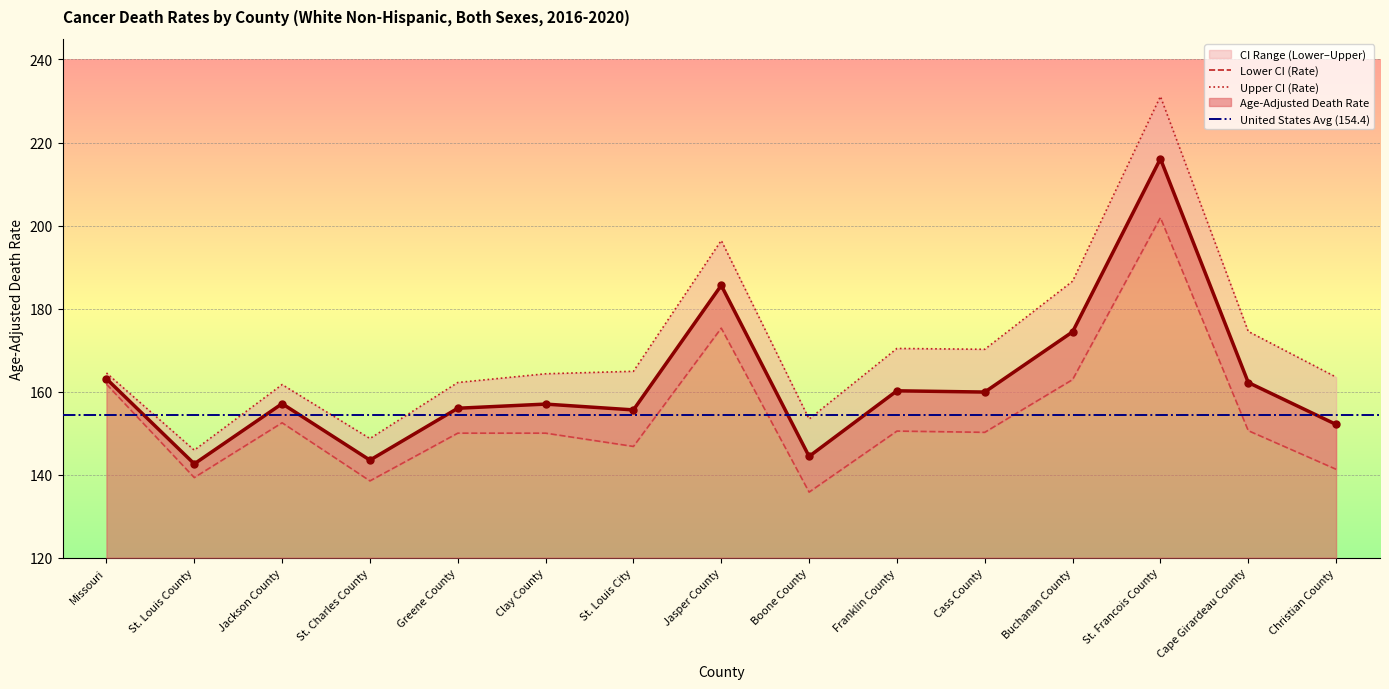

How many values in the Age-Adjusted Death Rate series are below 157?

6